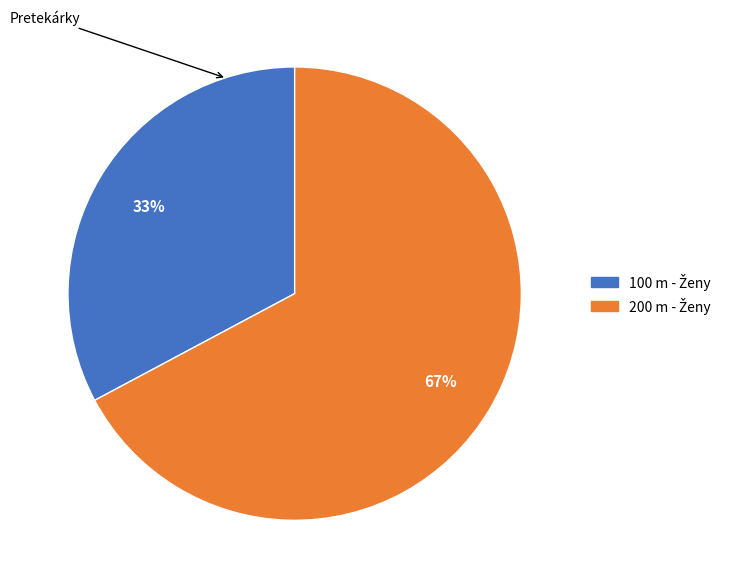

How many slices are in this pie chart?

2